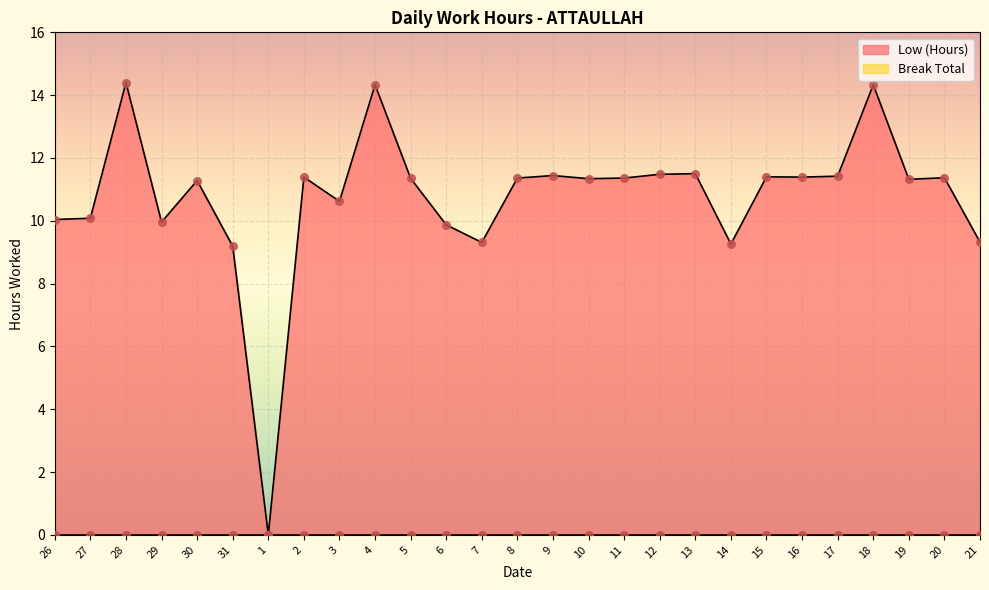

What is the ratio of the value at 31 to the value at 26?

0.9